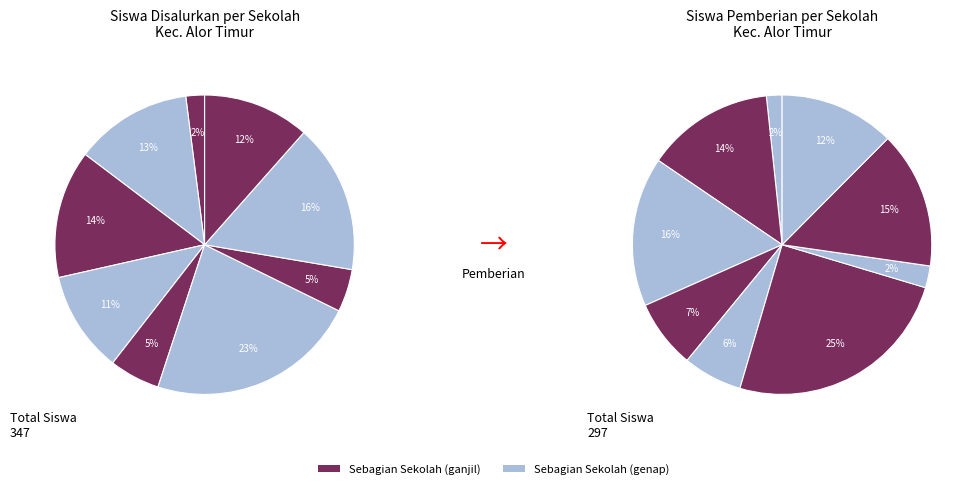

Count the number of slices in the pie.

9